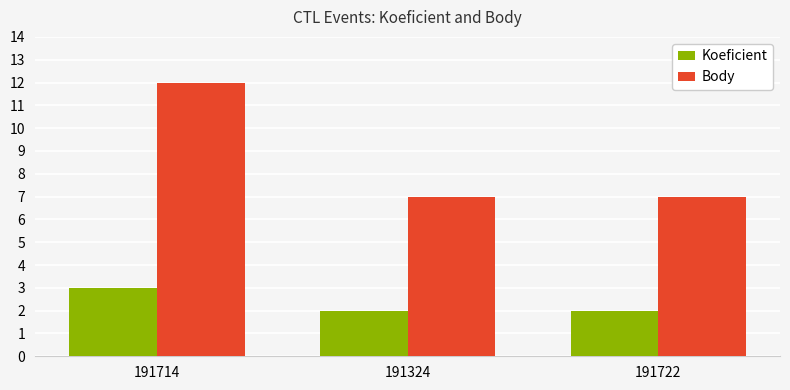

At 191324, list the series in order from largest to smallest.

Body, Koeficient